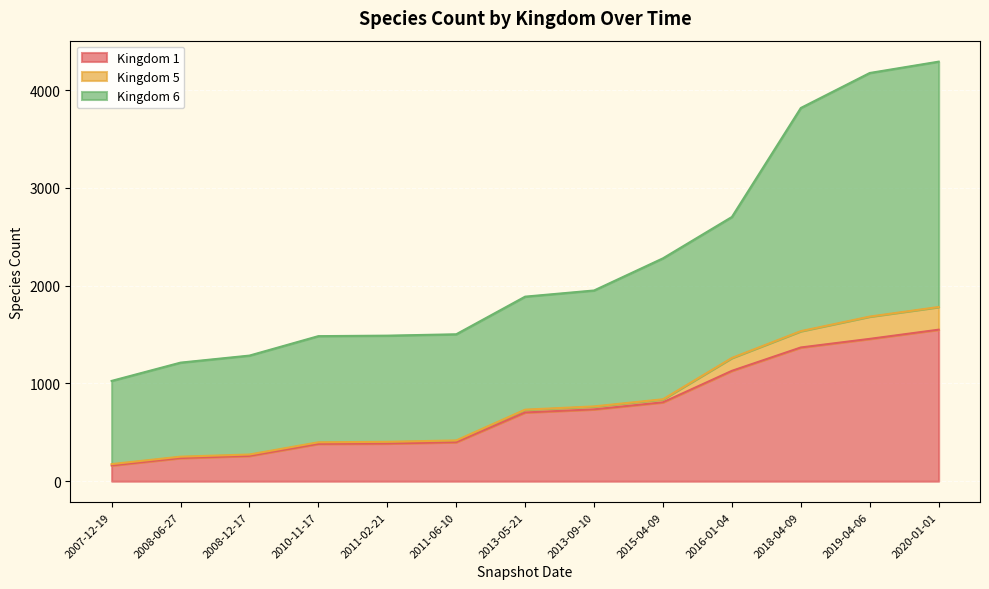

The value of Kingdom 1 at 2020-01-01 is 1550. True or false?

True